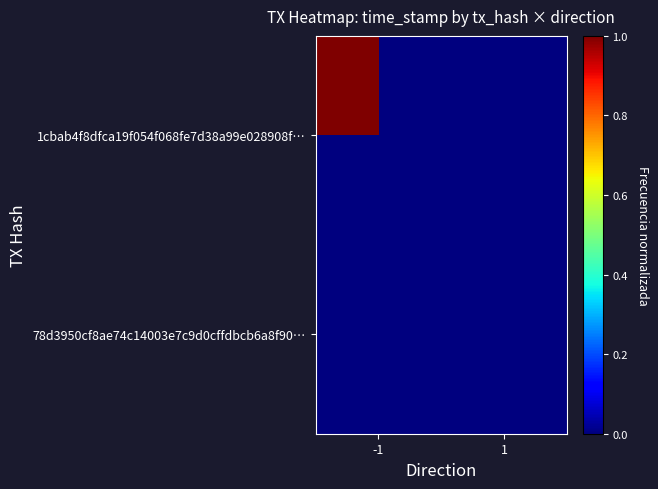

Which series has the largest total across all categories?

1cbab4f8dfca19f054f068fe7d38a99e028908f…